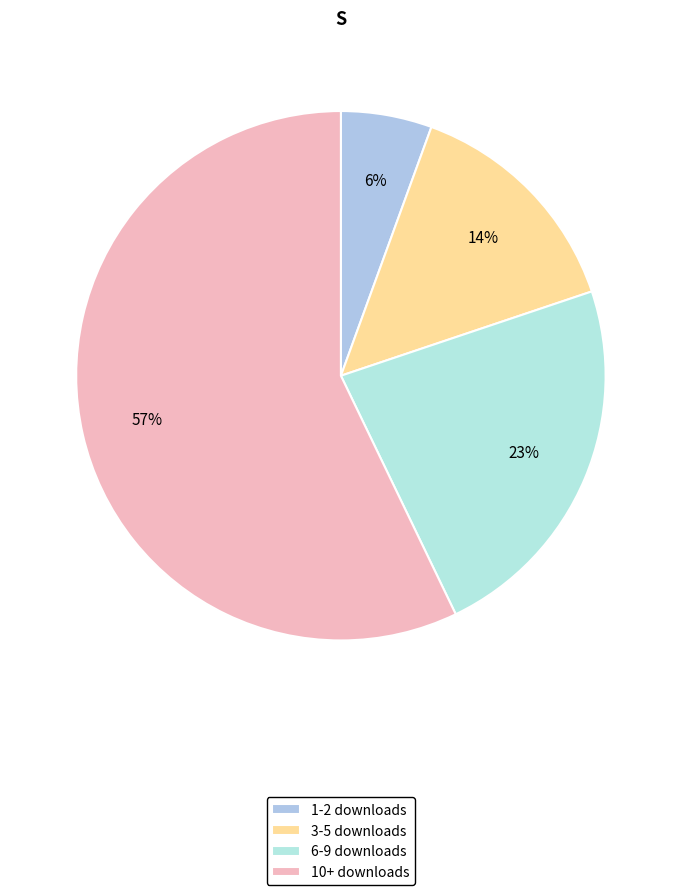

Which slice is the smallest?

1-2 downloads